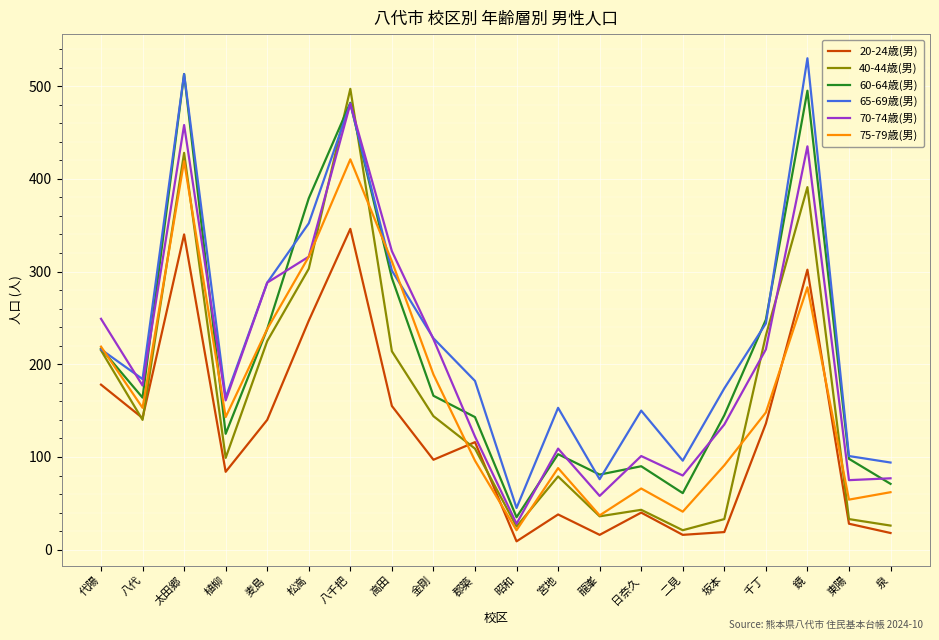

List the series in order of their peak value, lowest first.

20-24歳(男), 75-79歳(男), 70-74歳(男), 40-44歳(男), 60-64歳(男), 65-69歳(男)